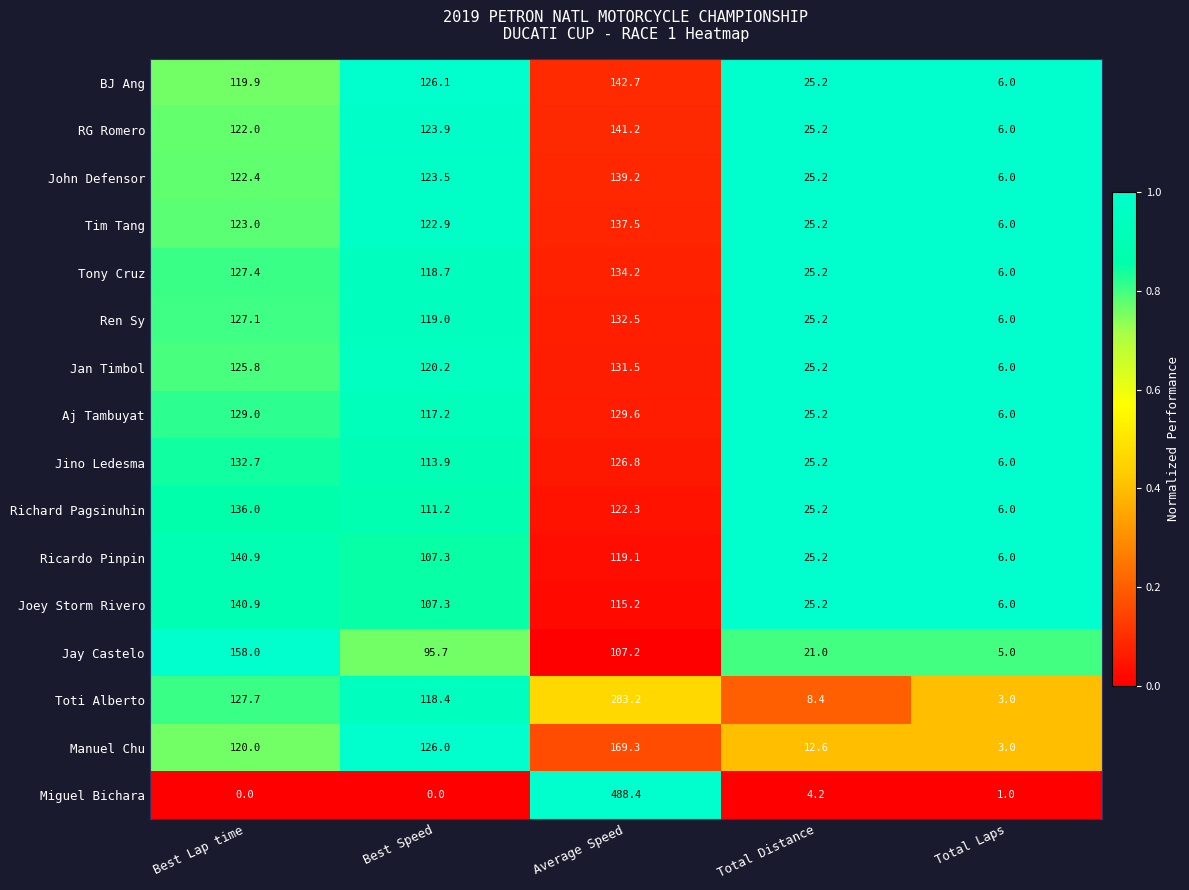

At Average Speed, list the series in order from smallest to largest.

Jay Castelo, Joey Storm Rivero, Ricardo Pinpin, Richard Pagsinuhin, Jino Ledesma, Aj Tambuyat, Jan Timbol, Ren Sy, Tony Cruz, Tim Tang, John Defensor, RG Romero, BJ Ang, Manuel Chu, Toti Alberto, Miguel Bichara